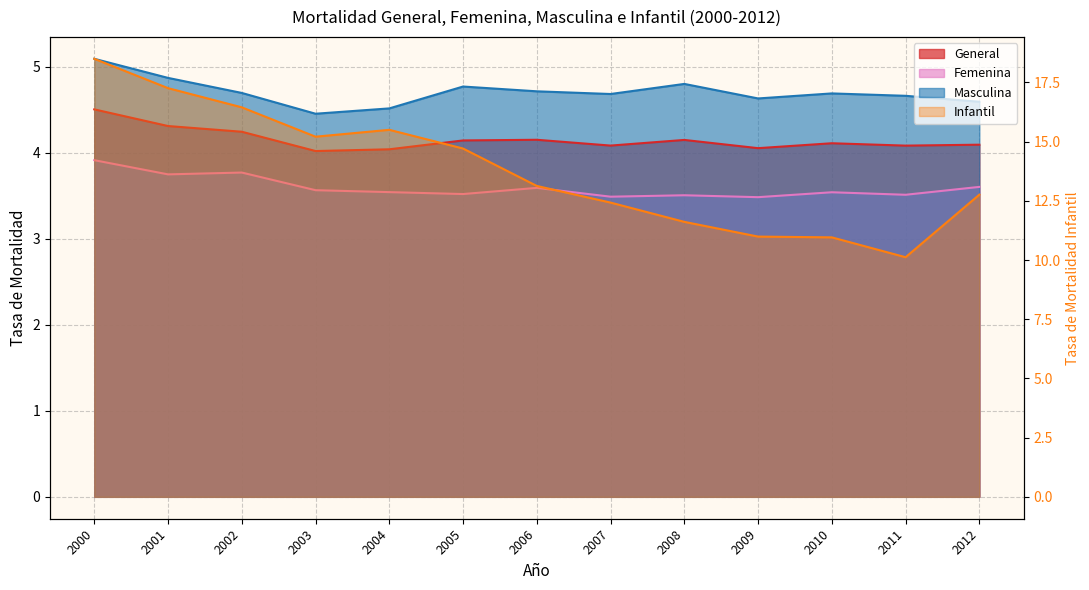

True or false: Masculina and Femenina cross at least once.

False